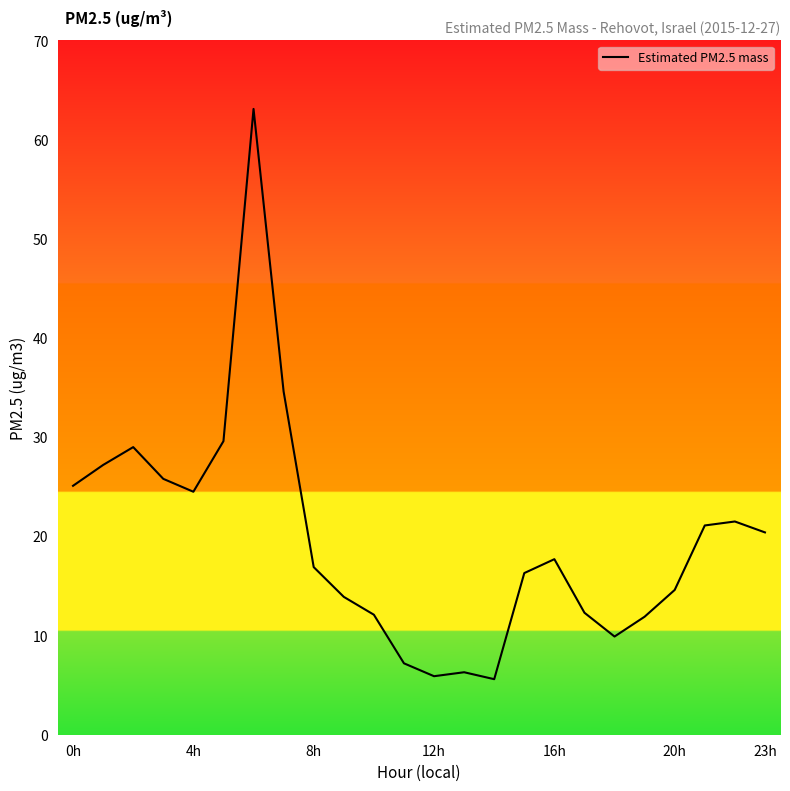

What is the minimum value shown in the chart?

5.6